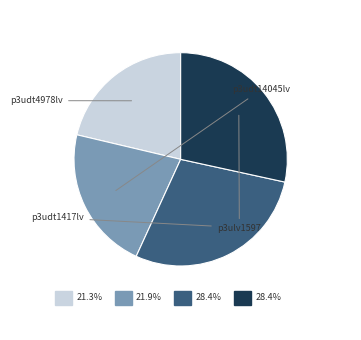

How many slices are in this pie chart?

4